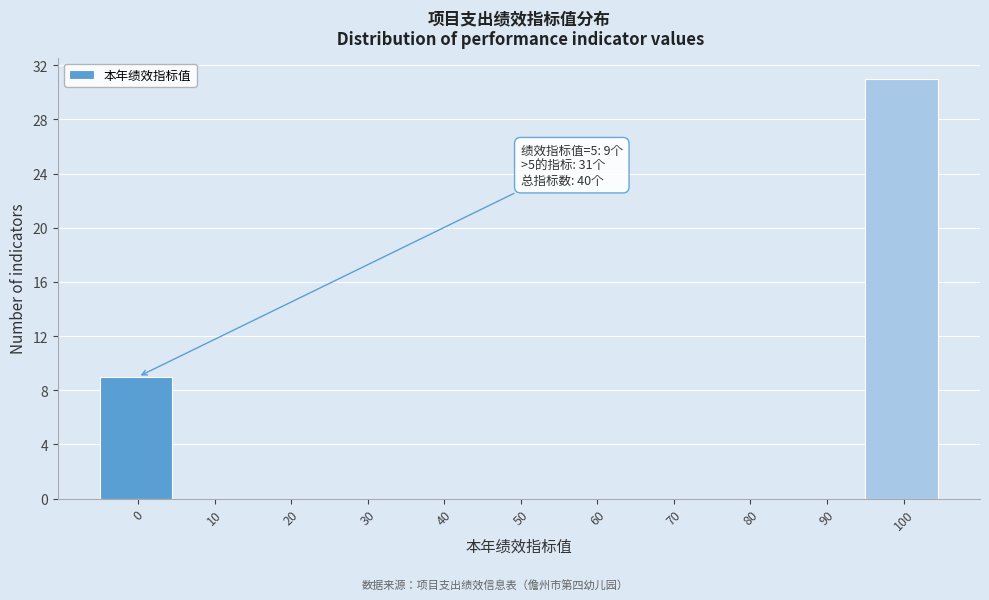

Reading right to left, what are all the values shown in this chart?

100=31	90=0	80=0	70=0	60=0	50=0	40=0	30=0	20=0	10=0	0=9